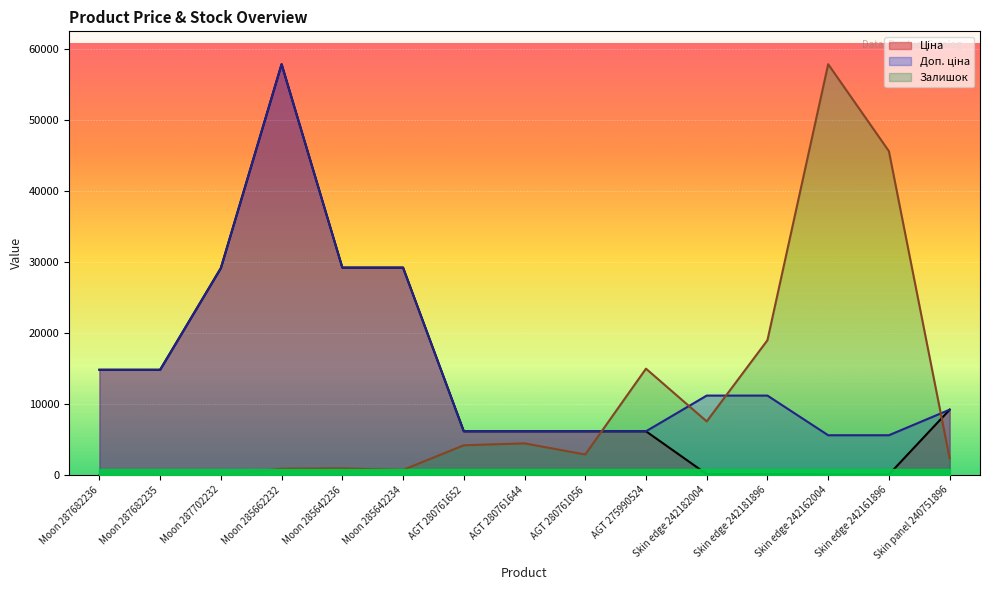

Reading left to right, extract all data points from this chart.

Ціна: Moon 287682236=14800.8	Moon 287682235=14800.8	Moon 287702232=29119.2	Moon 285662232=57826.2	Moon 285642236=29188.5	Moon 285642234=29188.5	AGT 280761652=6143.2	AGT 280761644=6143.2	AGT 280761056=6143.2	AGT 275990524=6143.2	Skin edge 242182004=111.7	Skin edge 242181896=111.7	Skin edge 242162004=55.9	Skin edge 242161896=55.9	Skin panel 240751896=9185.9
Доп. ціна: Moon 287682236=14800.8	Moon 287682235=14800.8	Moon 287702232=29119.2	Moon 285662232=57826.2	Moon 285642236=29188.5	Moon 285642234=29188.5	AGT 280761652=6143.2	AGT 280761644=6143.2	AGT 280761056=6143.2	AGT 275990524=6143.2	Skin edge 242182004=11169.0	Skin edge 242181896=11169.0	Skin edge 242162004=5585.0	Skin edge 242161896=5585.0	Skin panel 240751896=9185.9
Залишок: Moon 287682236=0.0	Moon 287682235=0.0	Moon 287702232=0.0	Moon 285662232=867.1	Moon 285642236=921.3	Moon 285642234=704.5	AGT 280761652=4173.0	AGT 280761644=4444.0	AGT 280761056=2872.3	AGT 275990524=14957.9	Skin edge 242182004=7533.1	Skin edge 242181896=18968.3	Skin edge 242162004=57826.2	Skin edge 242161896=45578.1	Skin panel 240751896=2330.4